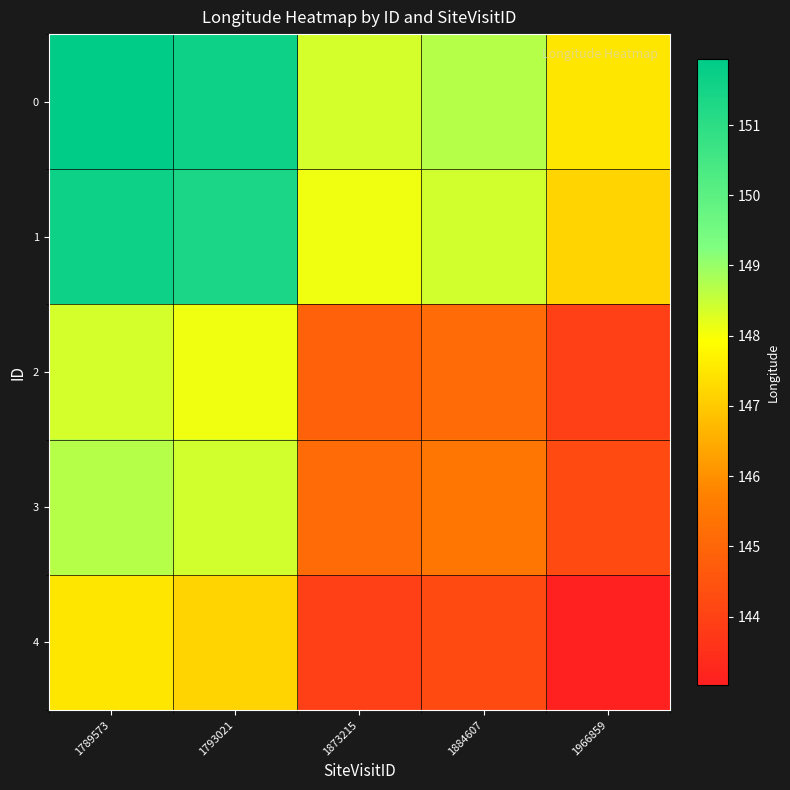

Rank the series by their maximum value, from lowest to highest.

4, 2, 3, 1, 0